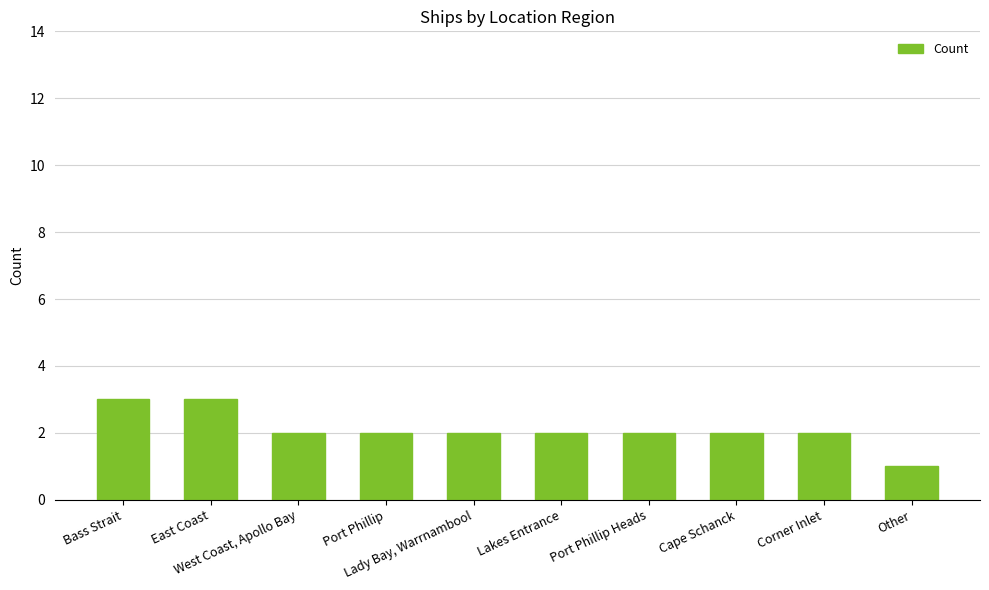

What is the value of the 7th bar from the left?

2